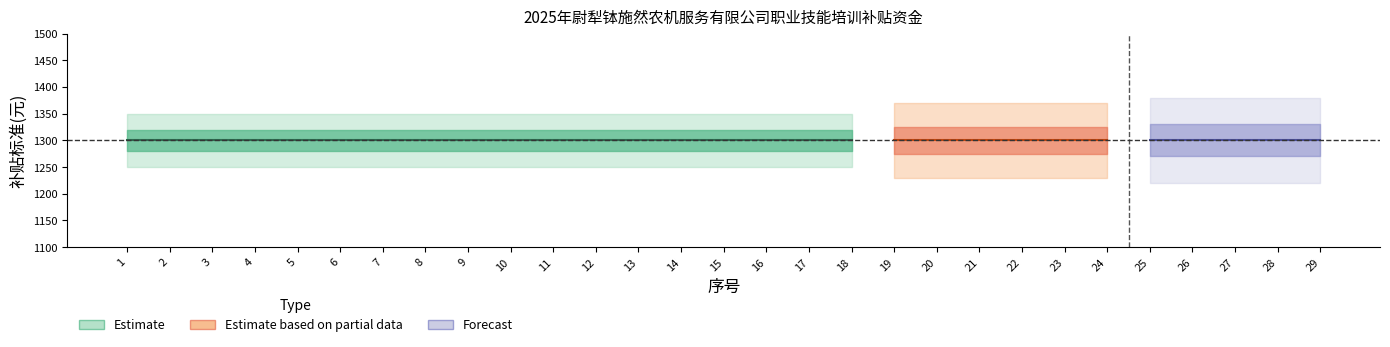

What is the sum of all 序号 values?

435